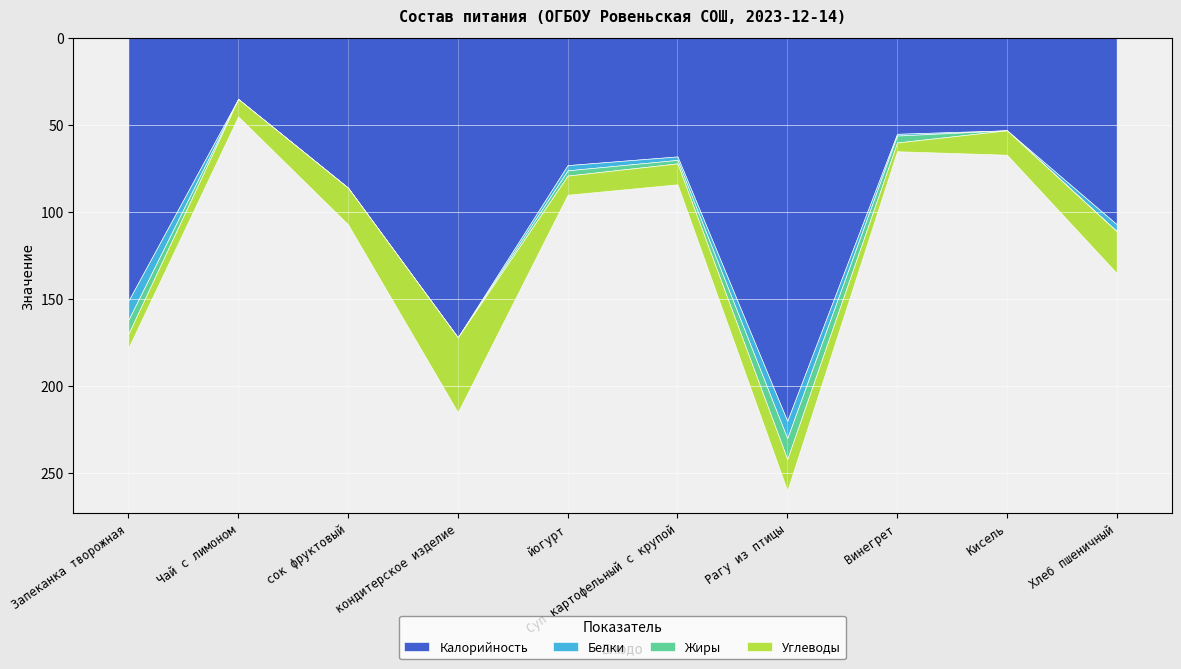

True or false: Калорийность and Углеводы intersect in this chart.

False